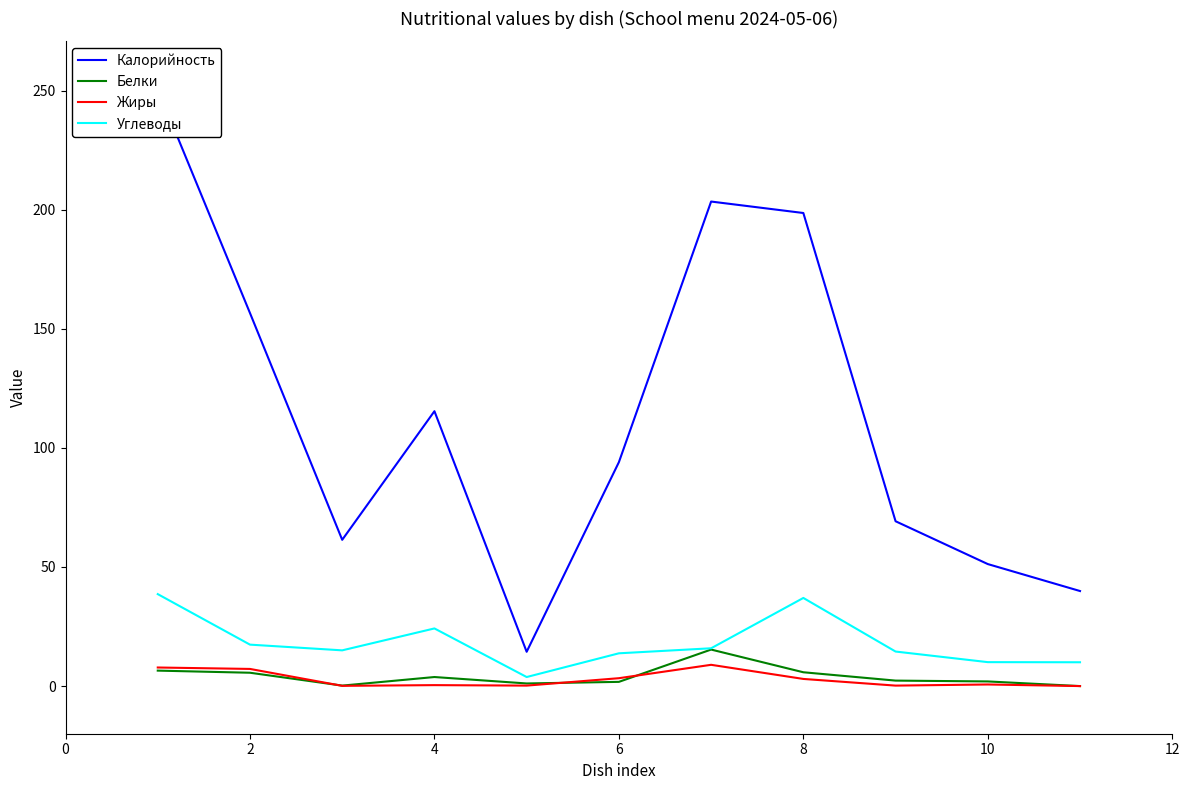

What is the highest value of the Углеводы series?

38.6